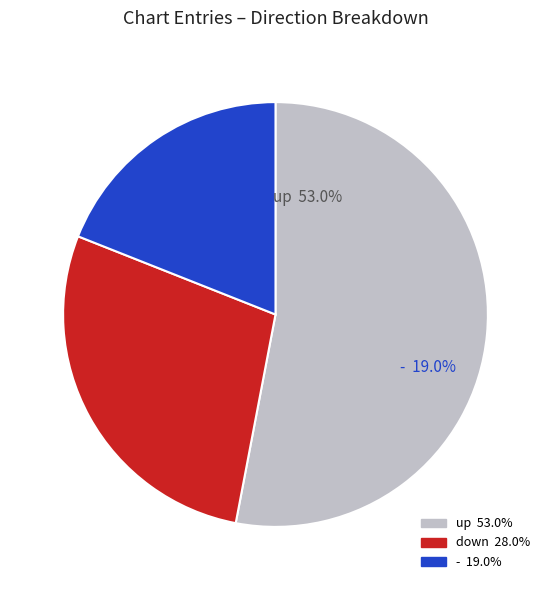

Is there any slice that represents more than half of the pie?

Yes